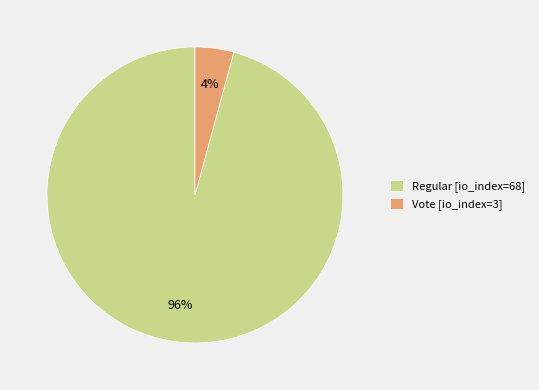

To the nearest percent, what is the average slice percentage?

50%